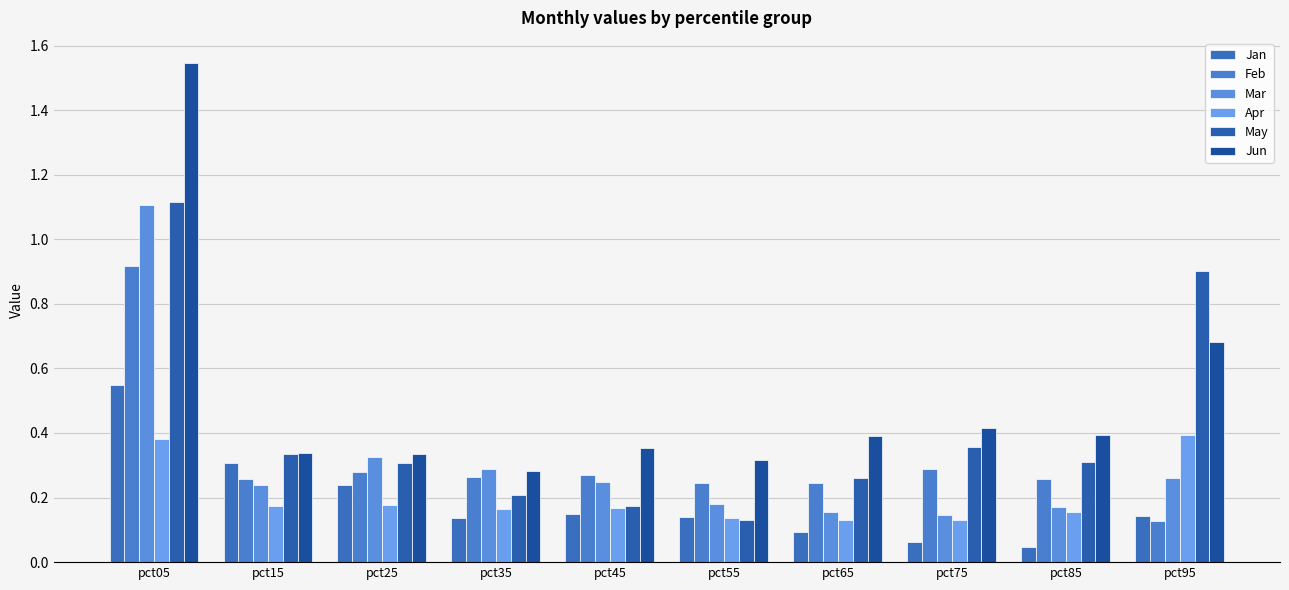

Rank the series at pct35 from highest to lowest value.

Mar, Jun, Feb, May, Apr, Jan